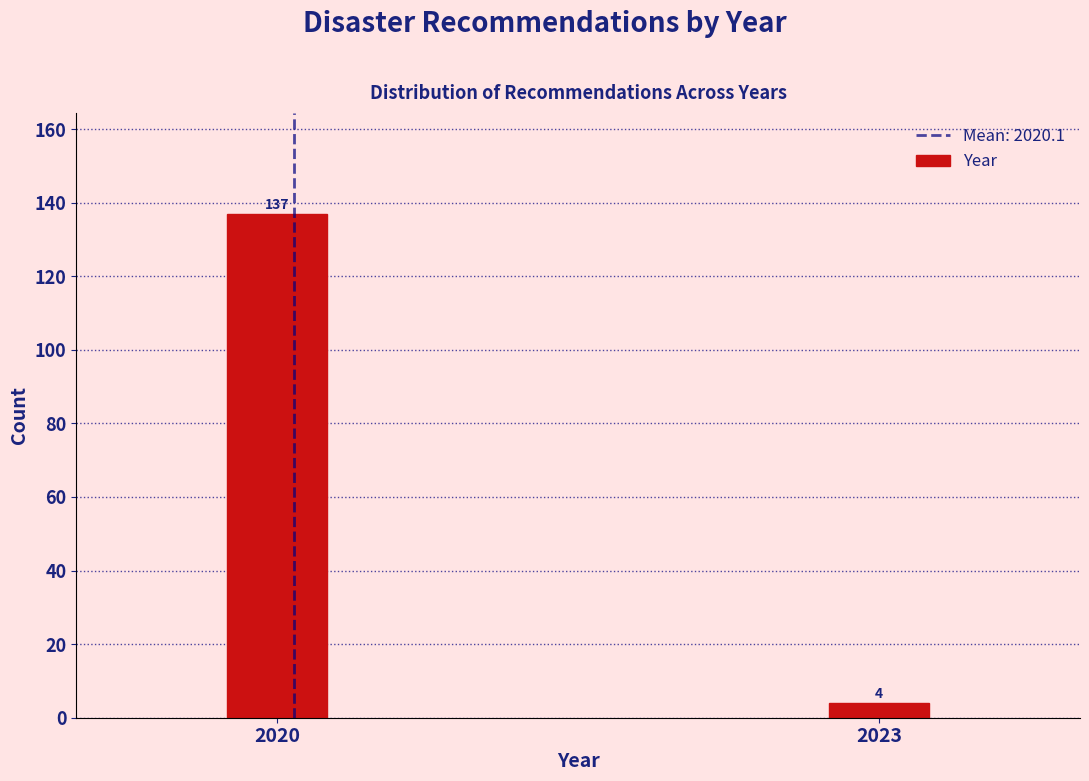

Reading left to right, list all the values displayed in this chart.

2020=137	2023=4